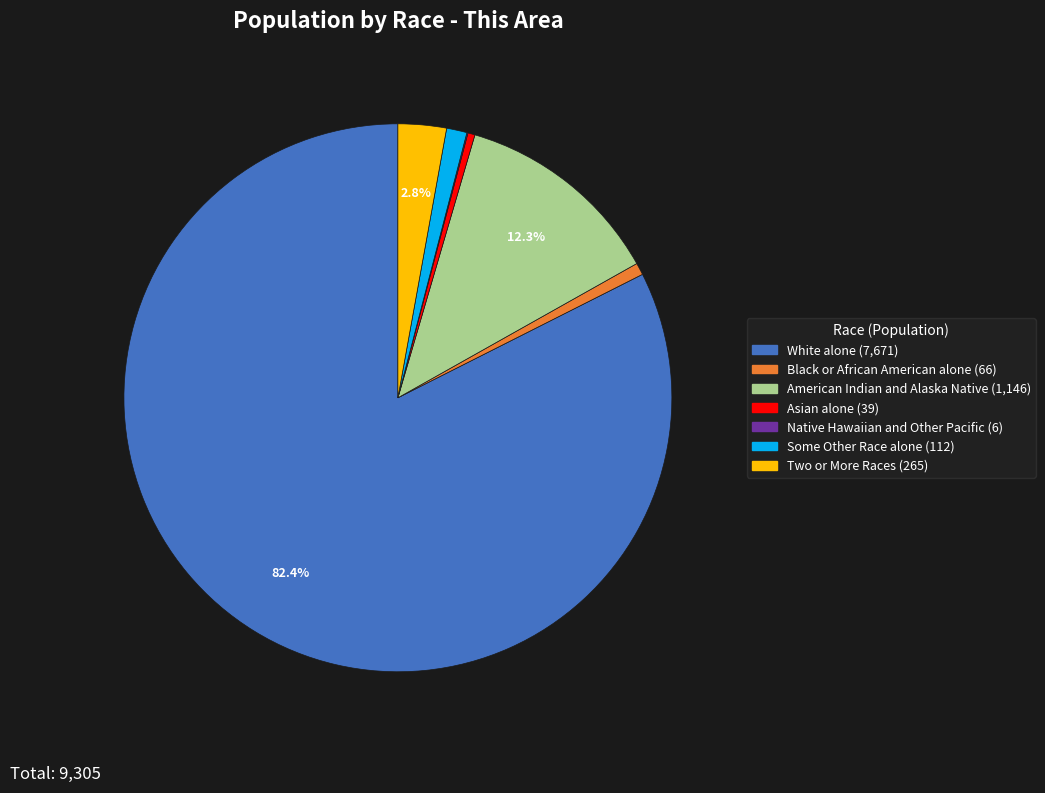

The American Indian and Alaska Native slice represents 12% of the pie. True or false?

True